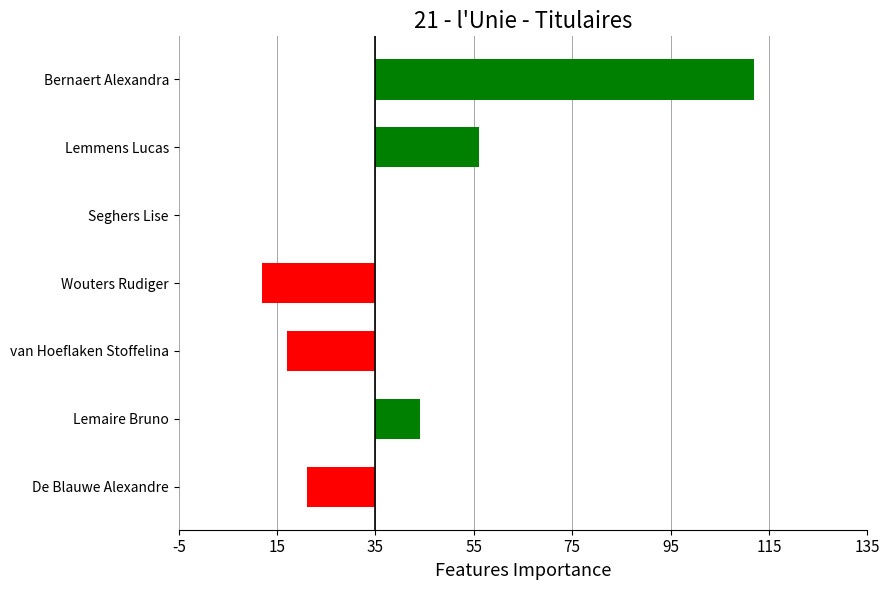

Are the bars horizontal?

Yes